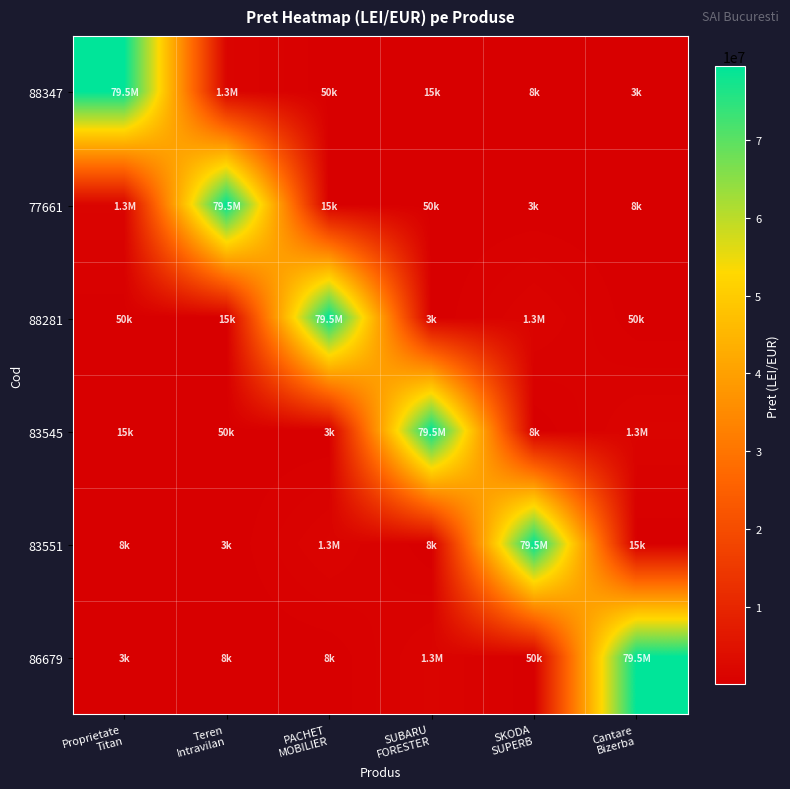

Which series has the largest range (max minus min)?

88347